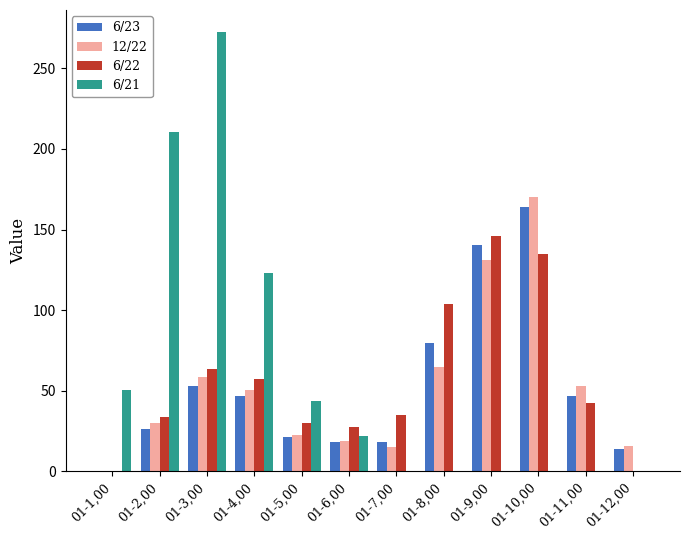

What is the sum of all 6/22 values?

674.5